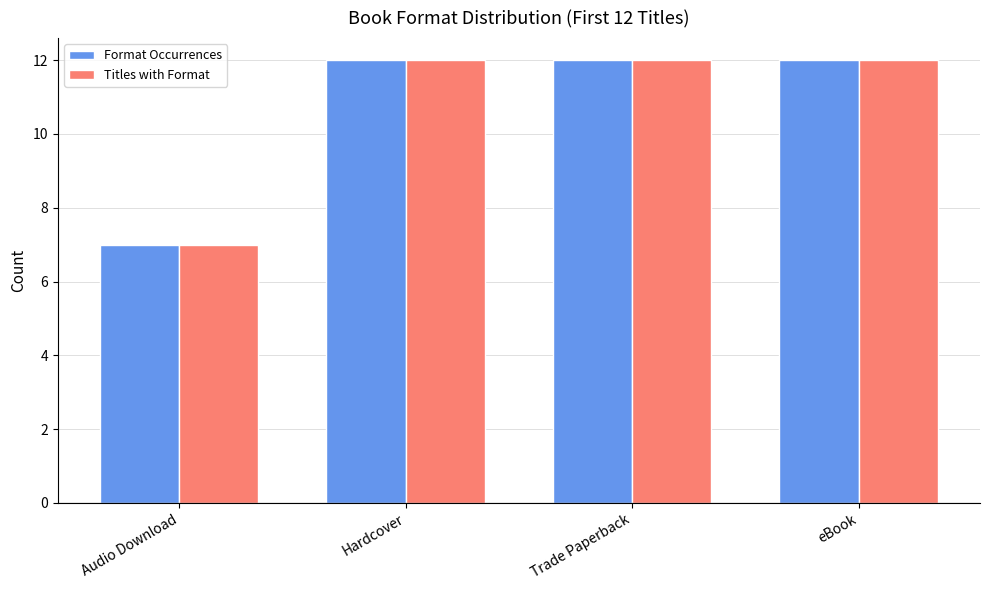

What is the difference between the maximum and minimum values in the Format Occurrences series?

5